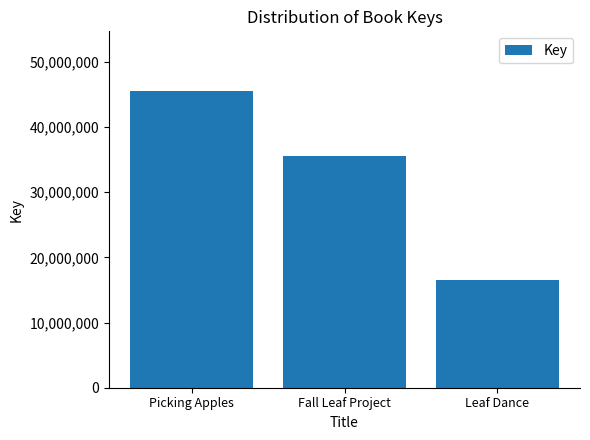

What is the minimum value shown in the chart?

16517991